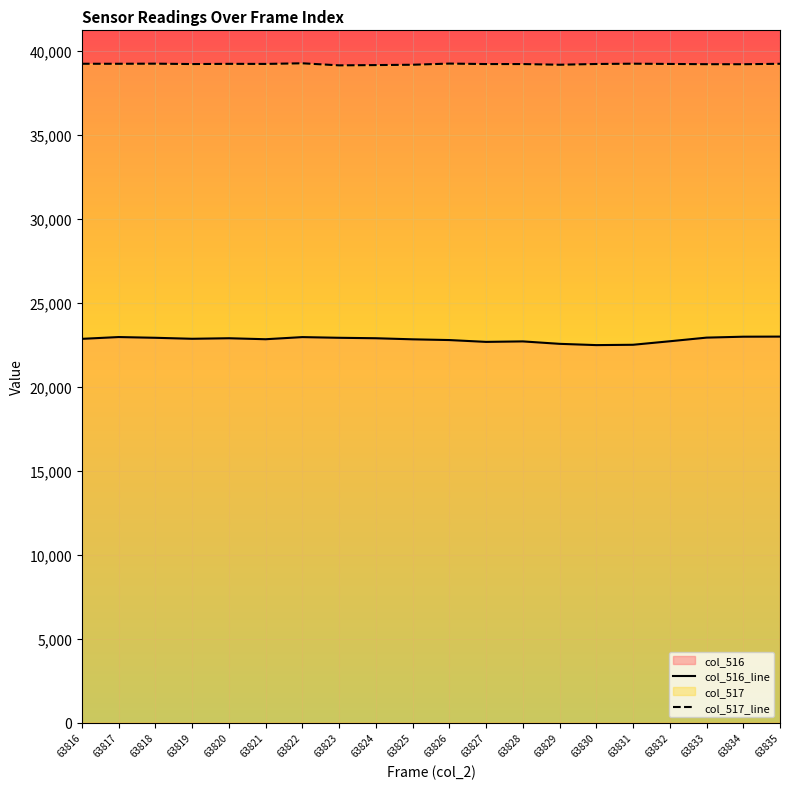

Which series has the widest spread of values?

col_516_line